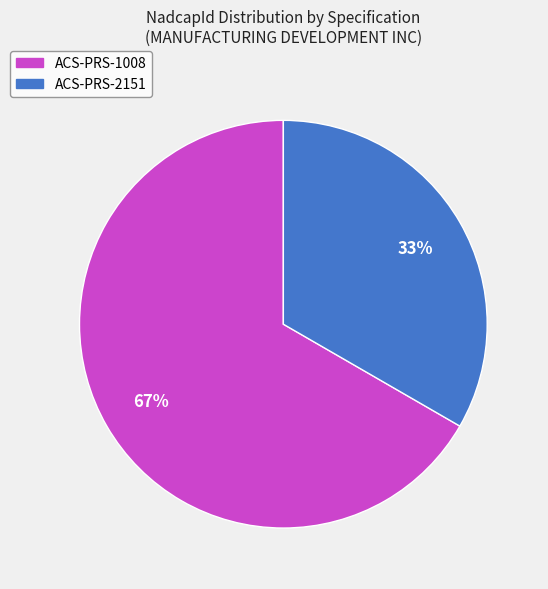

Rank the categories by value from highest to lowest.

ACS-PRS-1008, ACS-PRS-2151